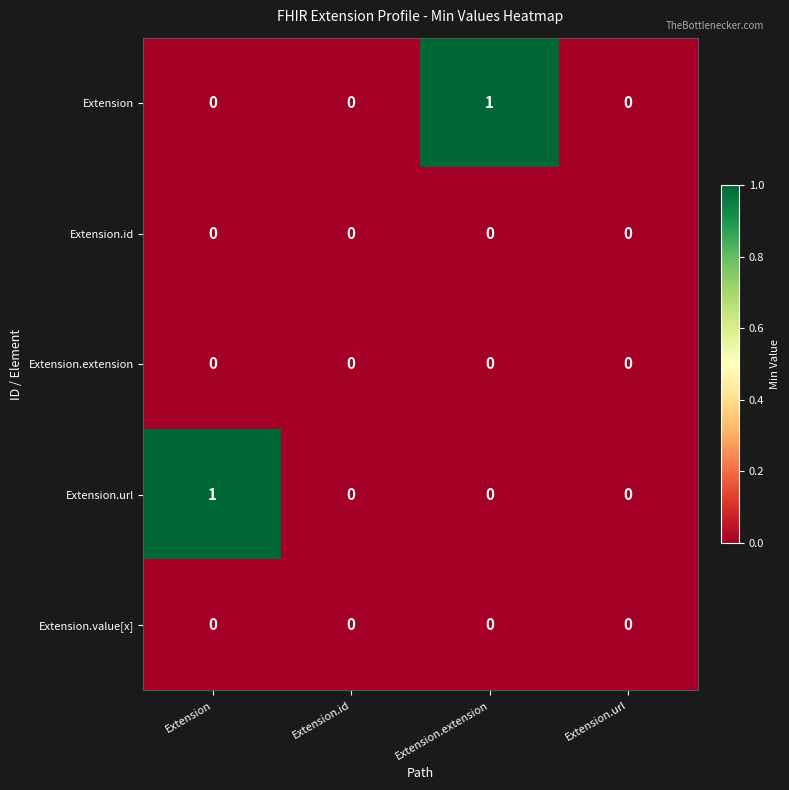

At which label does Extension reach its peak?

Extension.extension